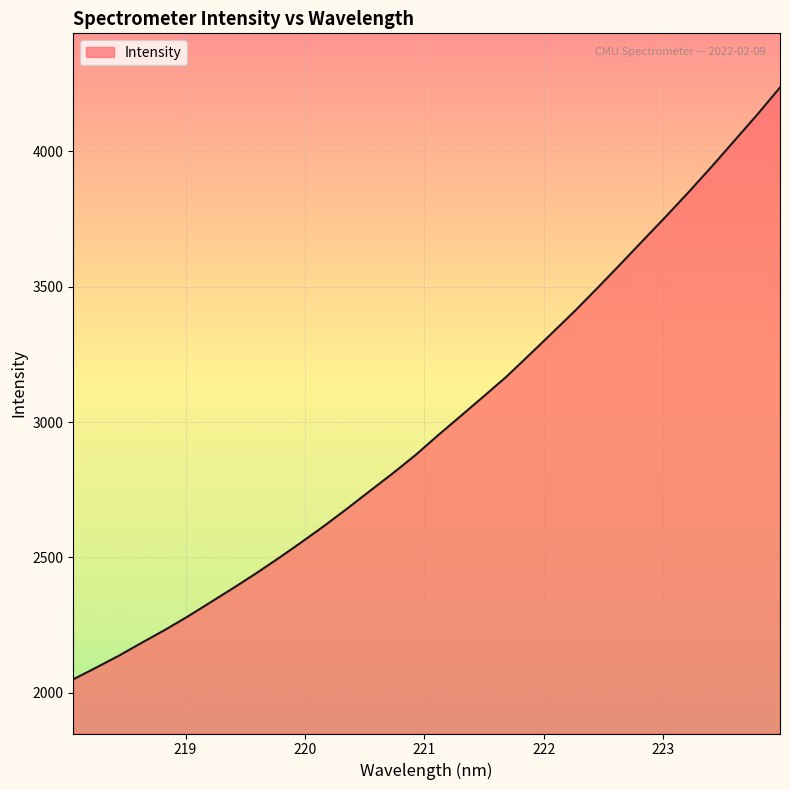

What is the maximum value shown in the chart?

4235.7